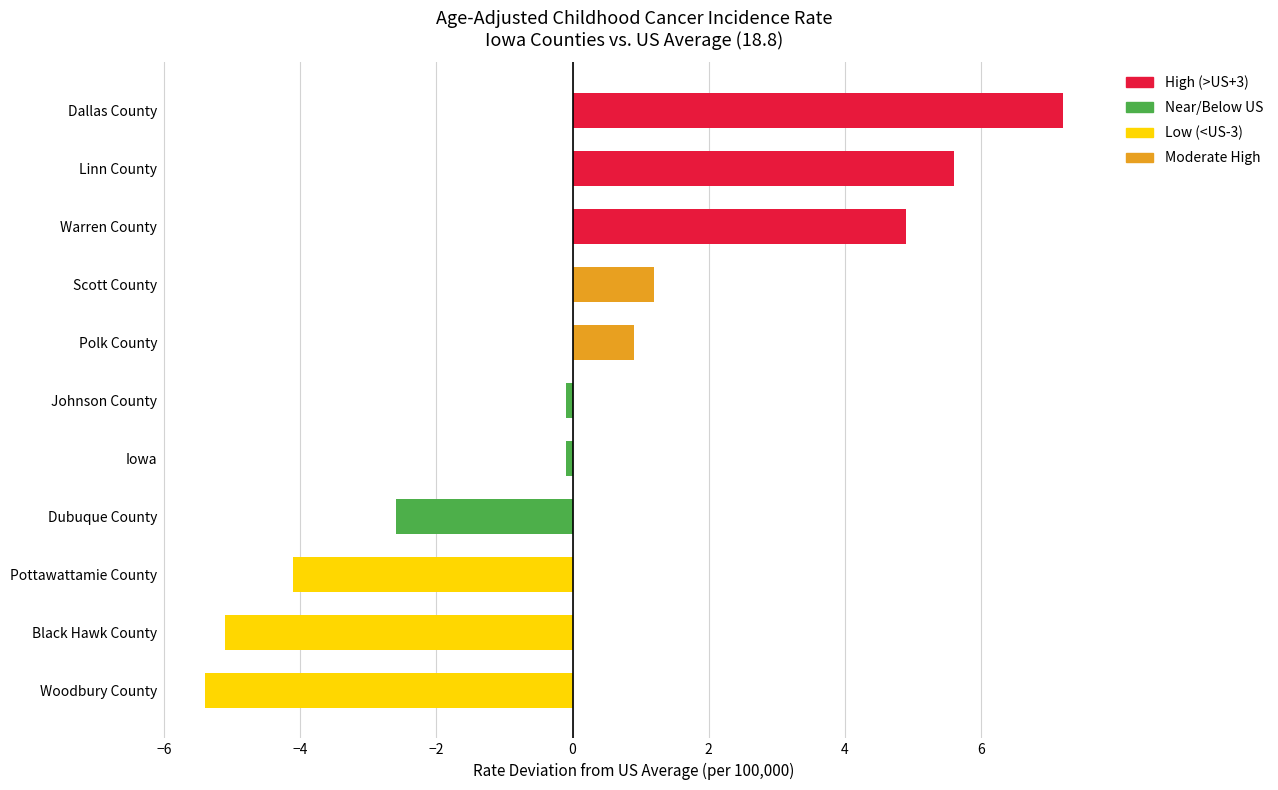

What is the change in value from Scott County to Warren County?

+3.7